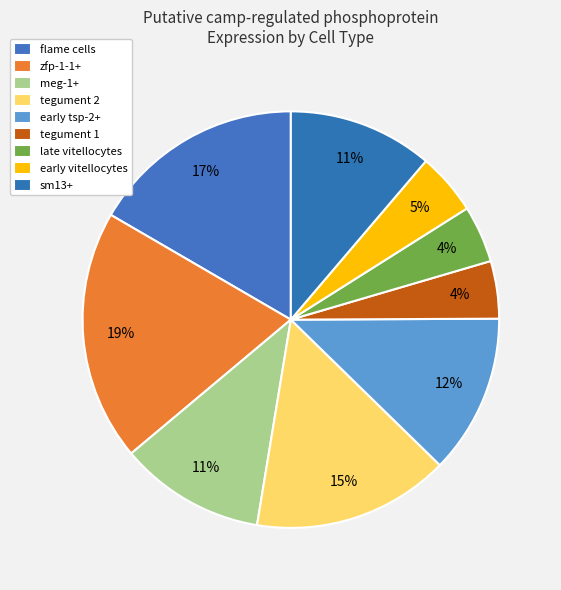

Is it true that tegument 1 is 4% of the pie?

True